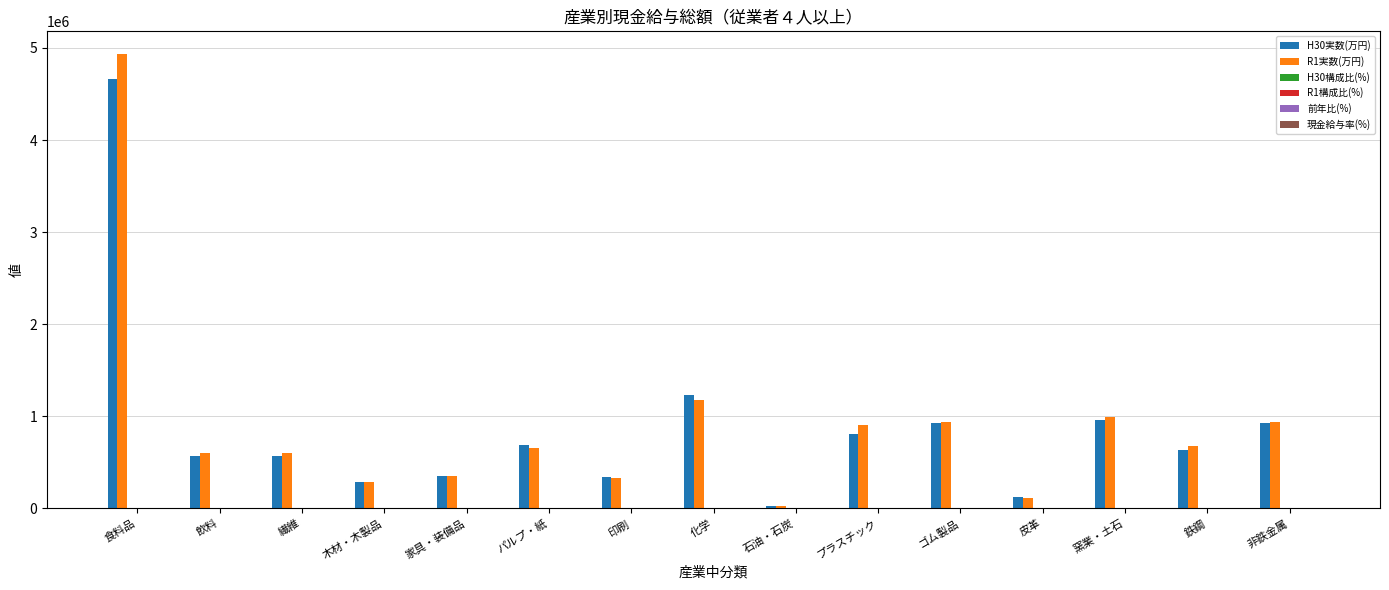

How many categories are shown in the chart?

15